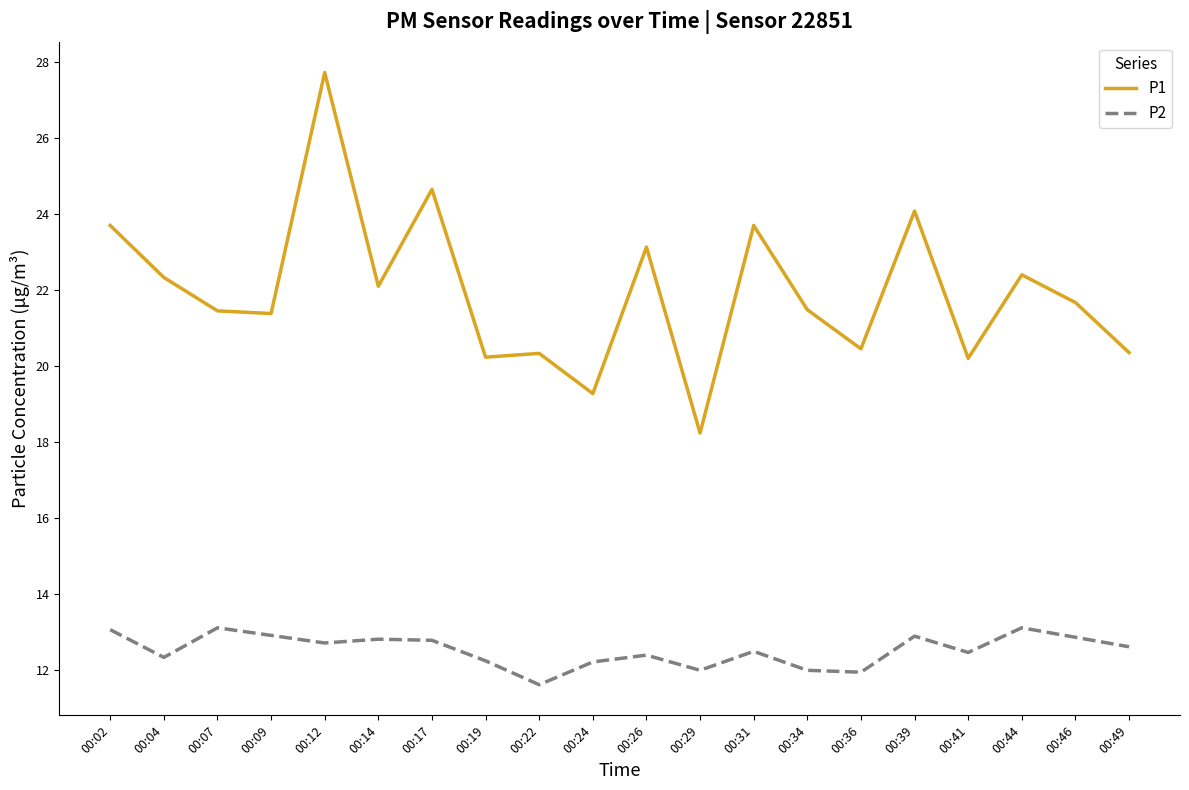

What is the greatest value displayed?

27.7